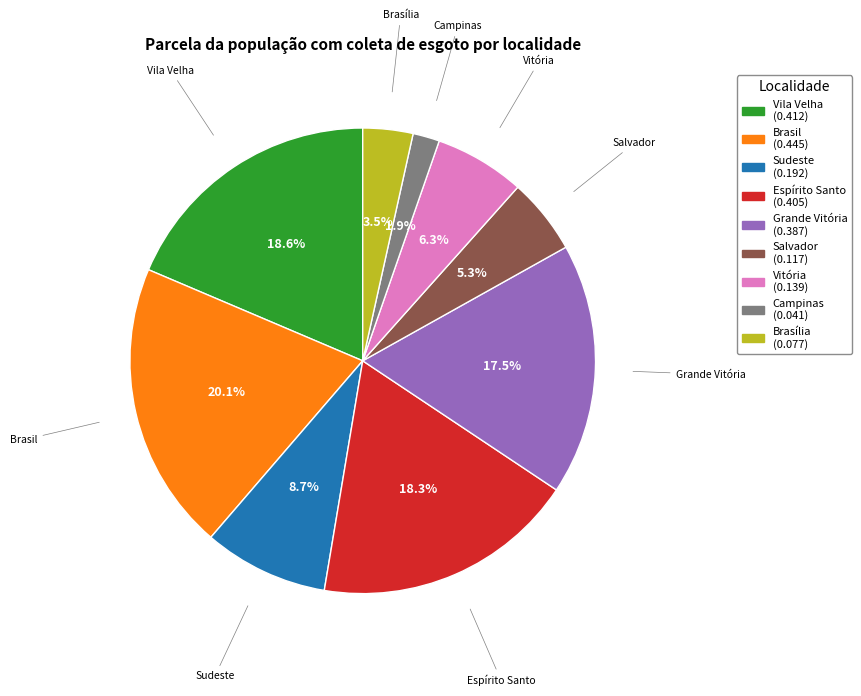

How many slices are in this pie chart?

9